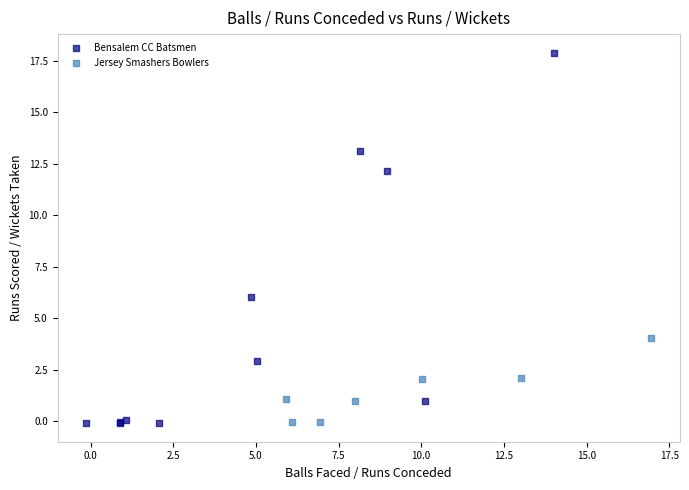

Which series reaches the maximum Y coordinate?

Bensalem CC Batsmen